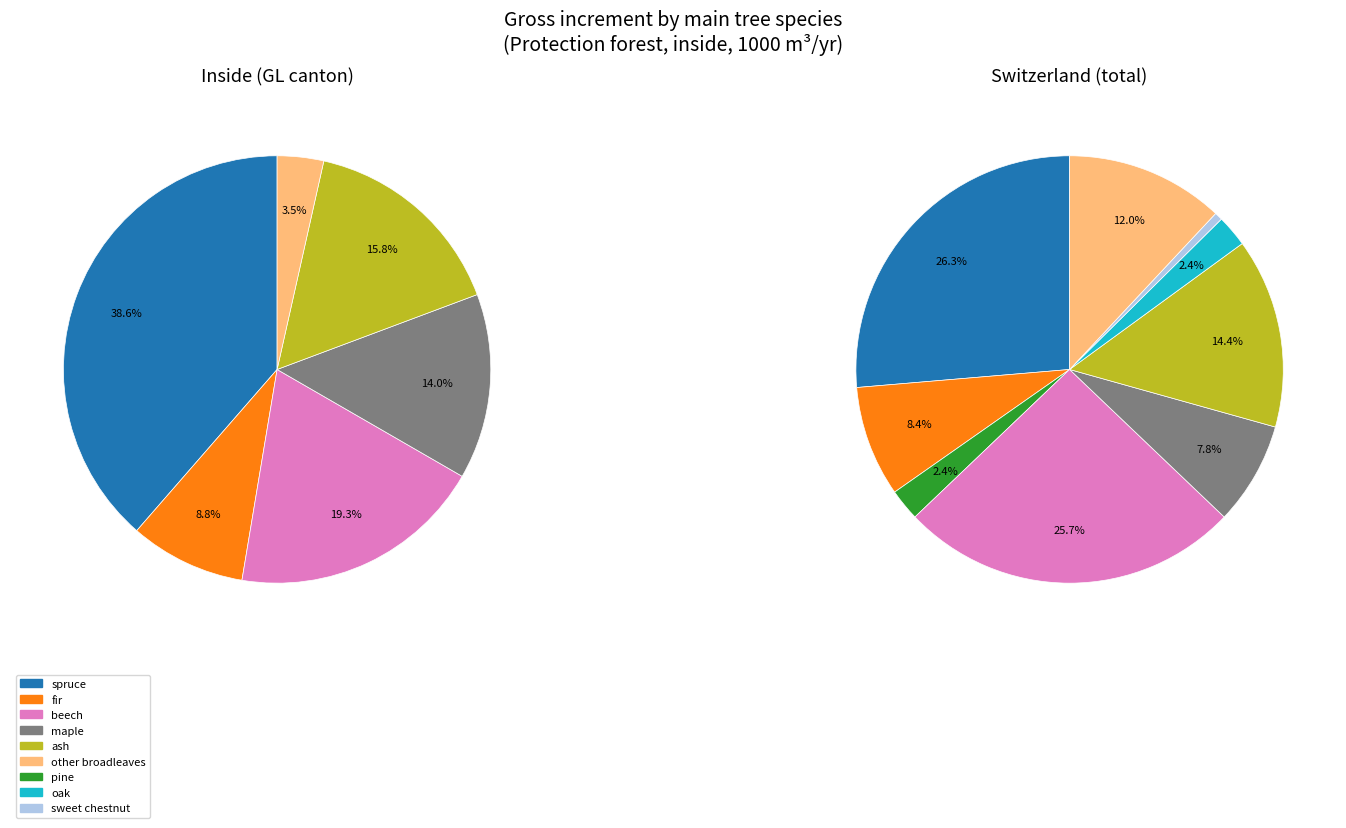

Does indeterminable represent more than half of the total?

No